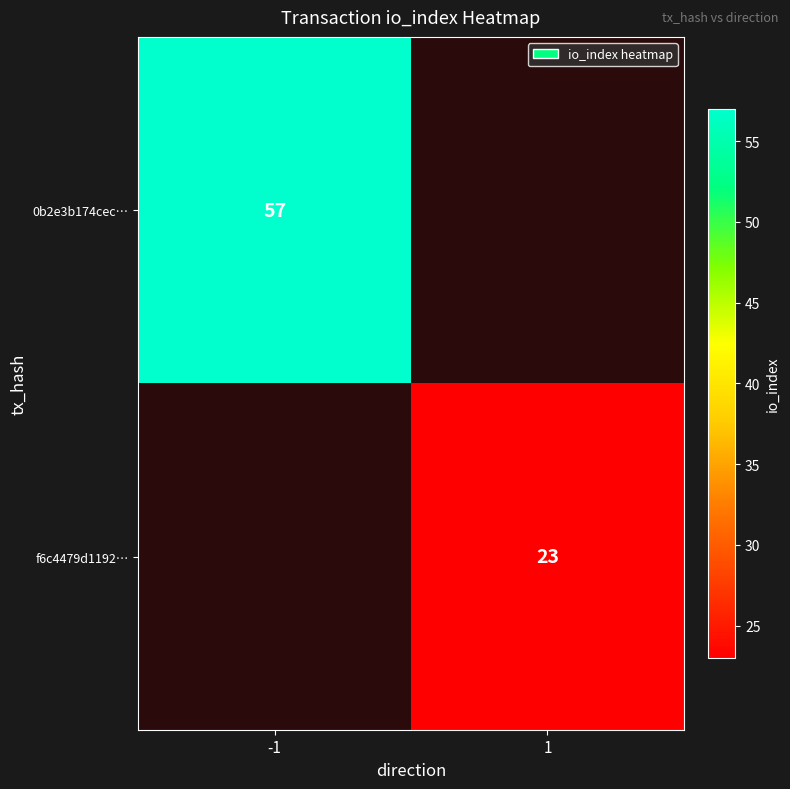

How many categories are shown in the chart?

2